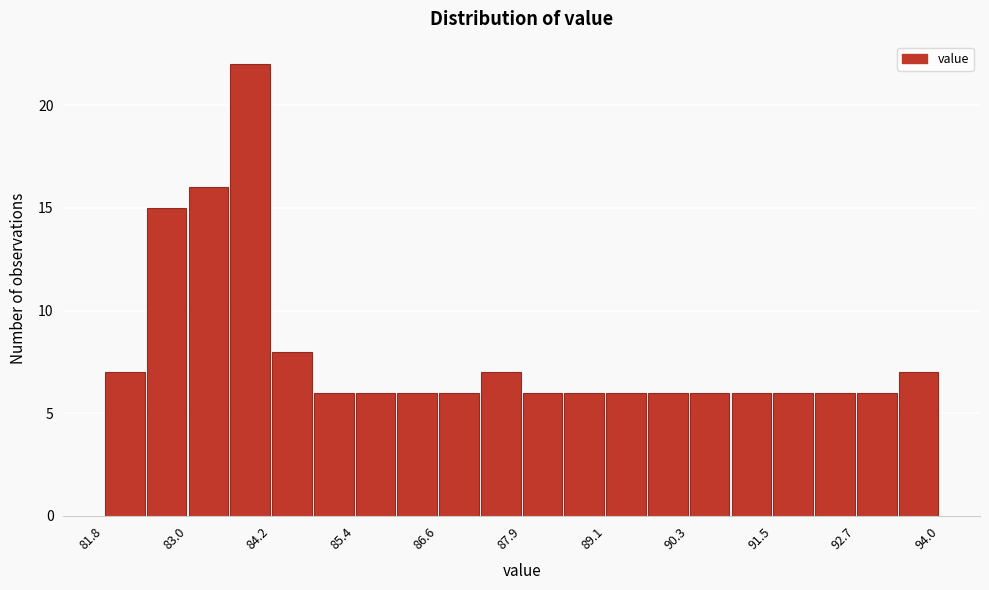

Read against the x-axis, roughly where is the centre of the tallest bar?

83.8